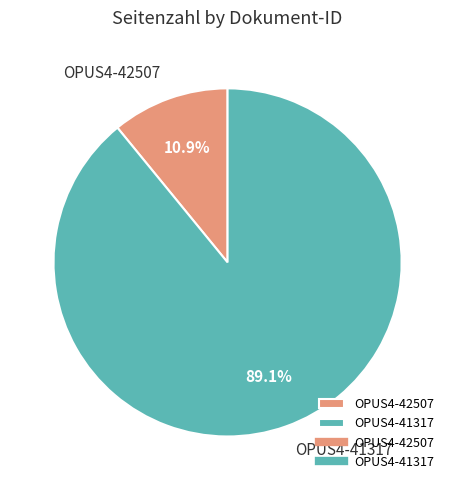

Approximately how many times larger is the value at OPUS4-41317 compared to OPUS4-42507?

8.2